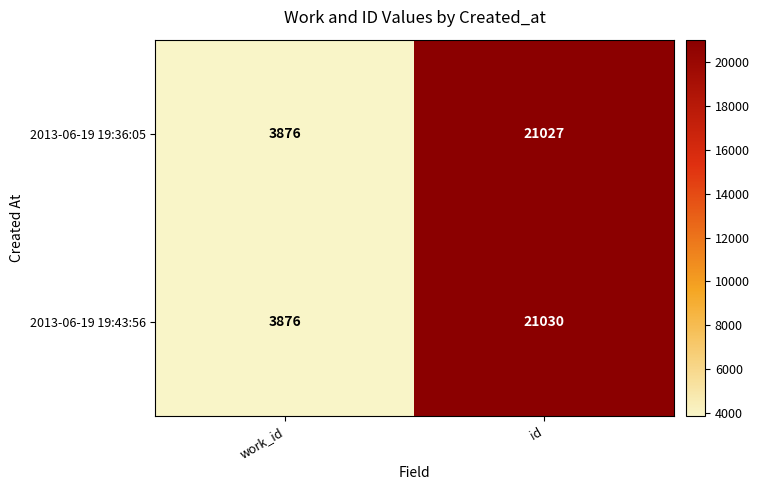

What is the lowest value of the 2013-06-19 19:36:05 series?

3876